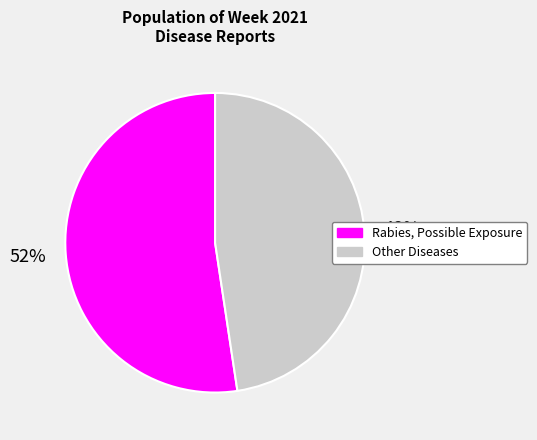

Count the number of slices in the pie.

2